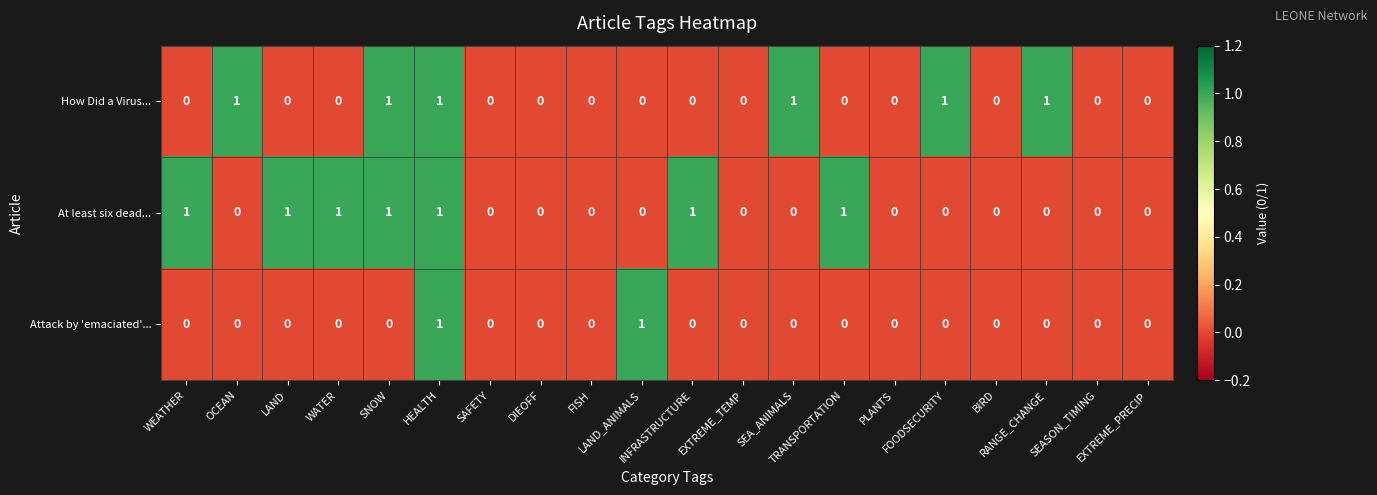

At which category is the sum across all series the highest?

HEALTH